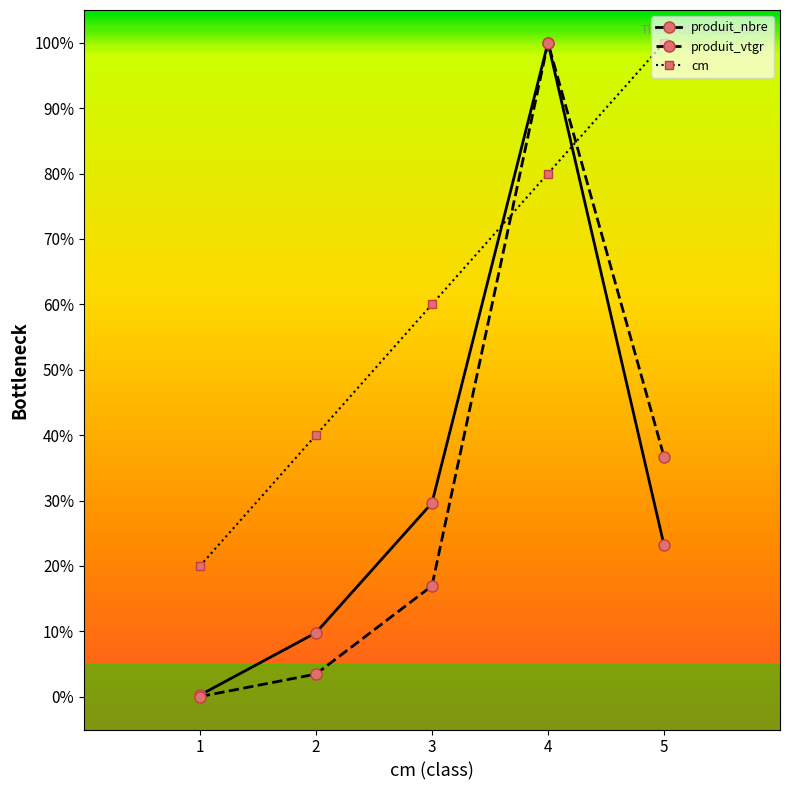

What is the value of the produit_vtgr point at the 2nd from the left?

3.5